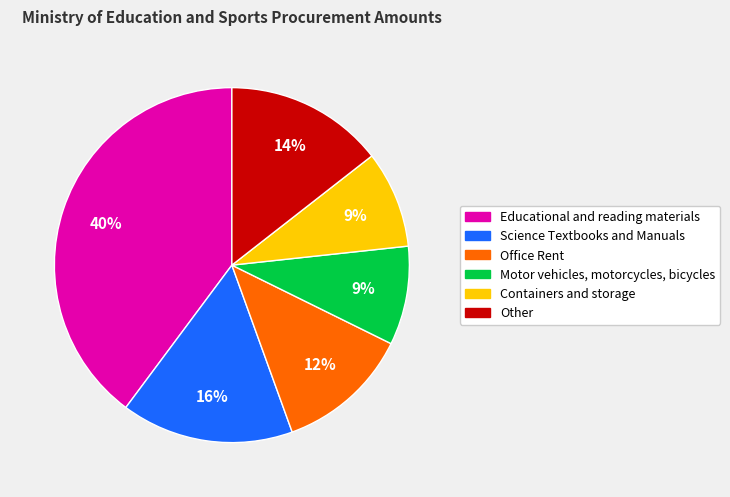

Is there any slice that represents more than half of the pie?

No